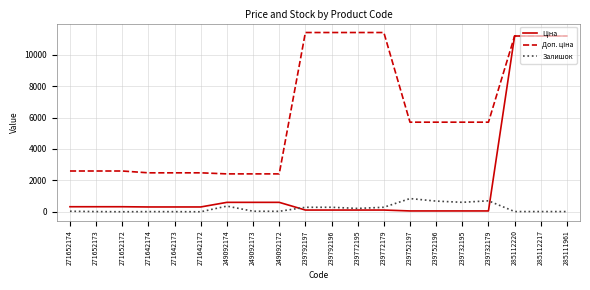

What is the difference between the highest and lowest values at 249092174?

2049.8